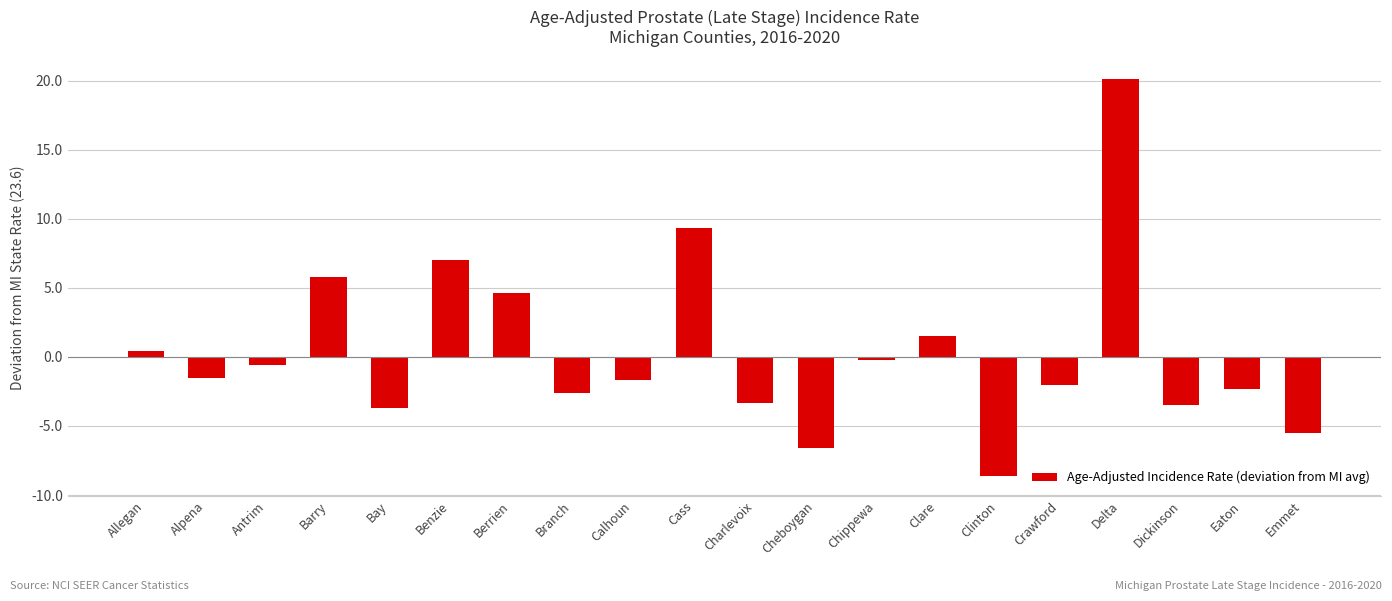

What is the smallest value displayed?

-8.6